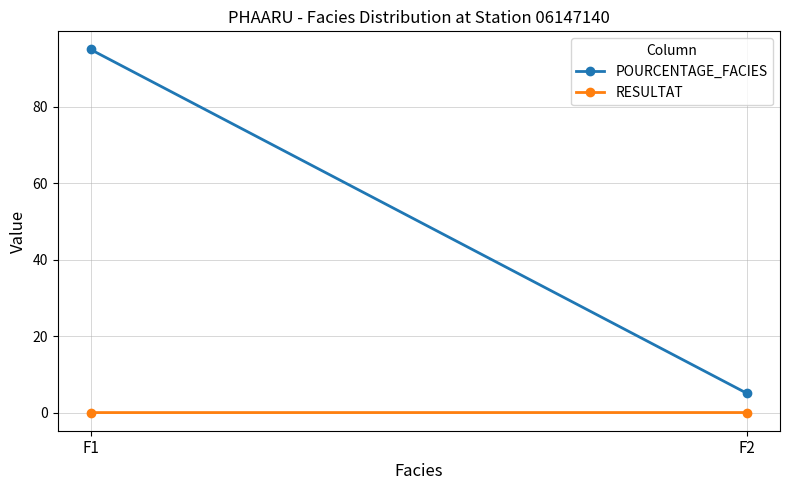

How many POURCENTAGE_FACIES values are between 5 and 95?

2